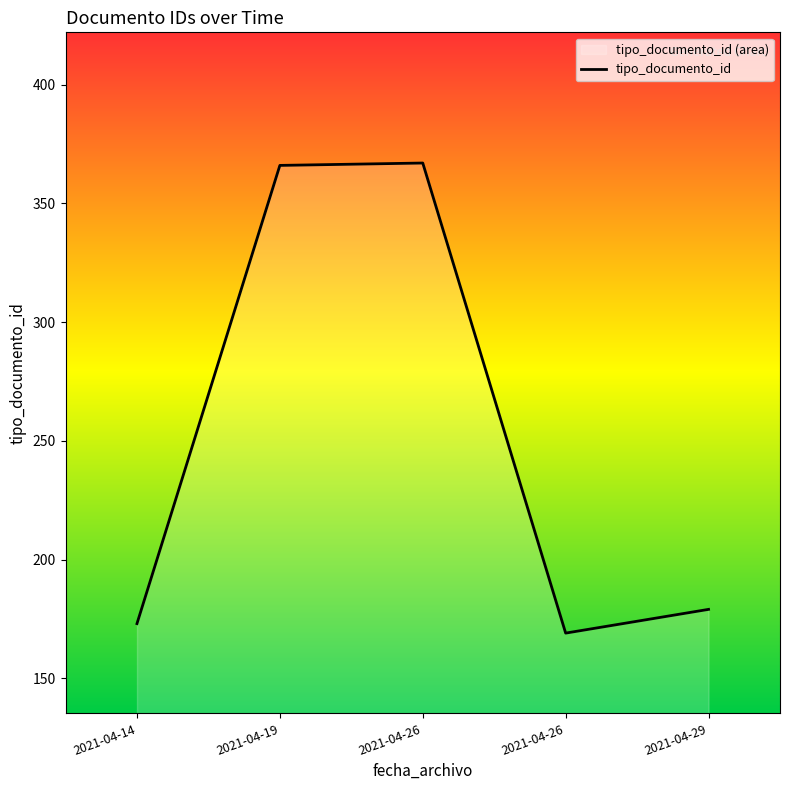

Where is the first local minimum?

2021-04-26